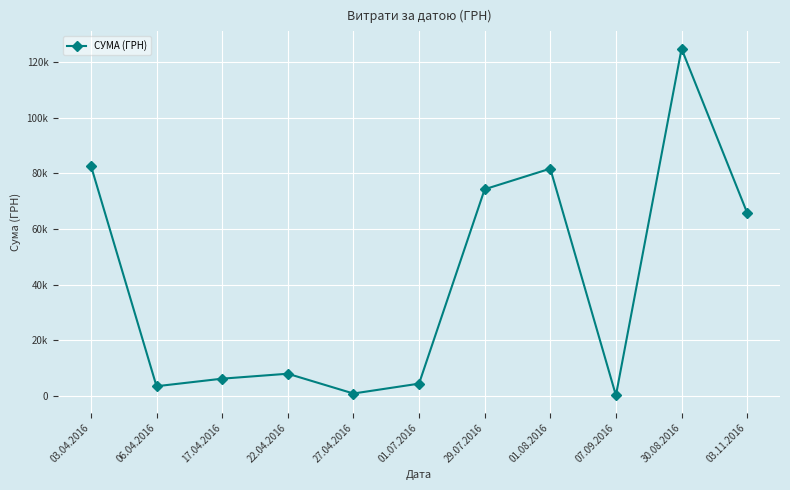

Between 27.04.2016 and 01.08.2016, which is larger?

01.08.2016